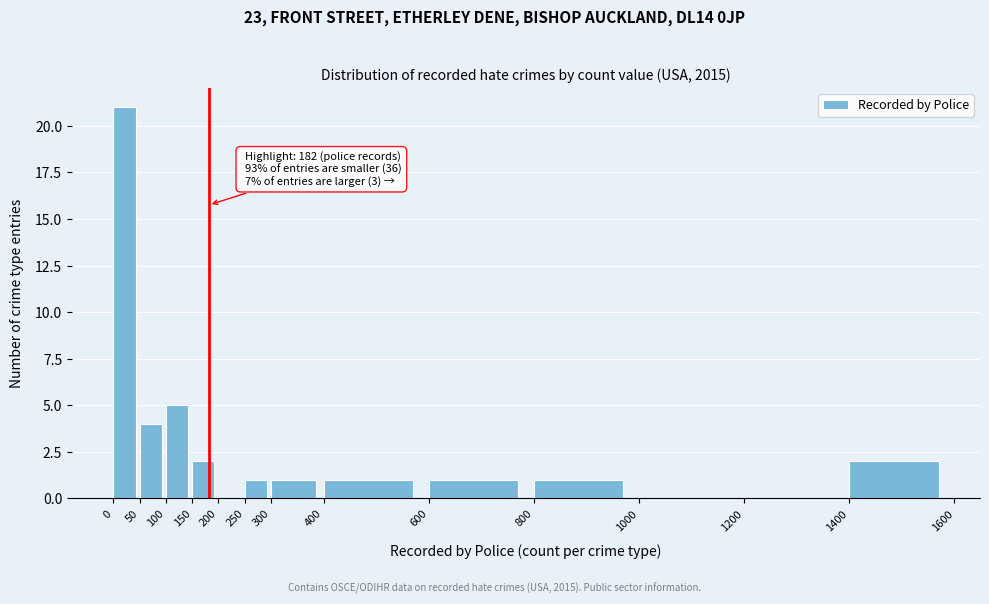

Which range on the x-axis has the tallest bar?

0 to 50